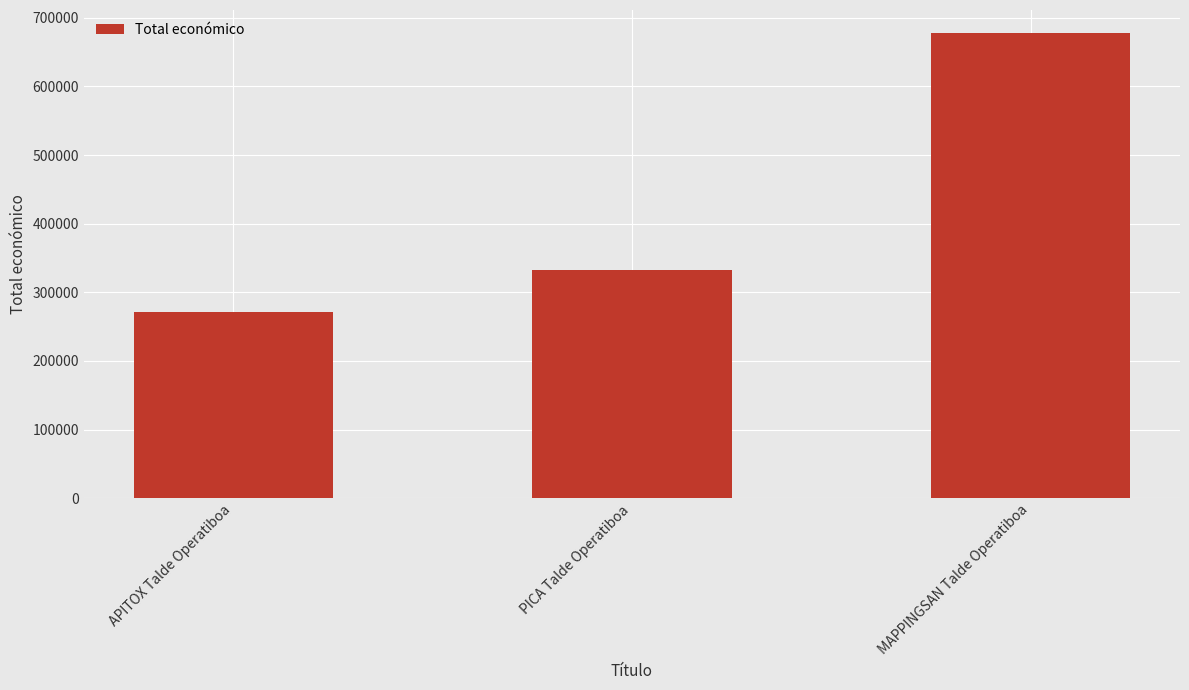

The value at MAPPINGSAN Talde Operatiboa is 1023052. True or false?

False